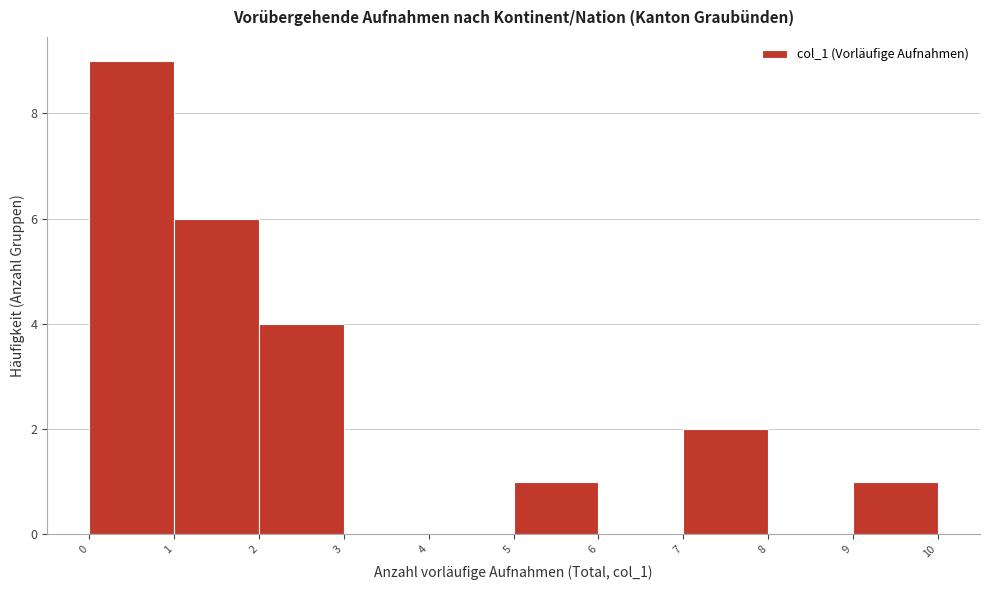

Reading left to right, transcribe this chart: for each bar, give the range it covers on the x-axis and its height. The values are not printed on the chart, so give them approximately, as read against the axis.

0 to 1: 9
1 to 2: 6
2 to 3: 4
3 to 4: 0
4 to 5: 0
5 to 6: 1
6 to 7: 0
7 to 8: 2
8 to 9: 0
9 to 10: 1